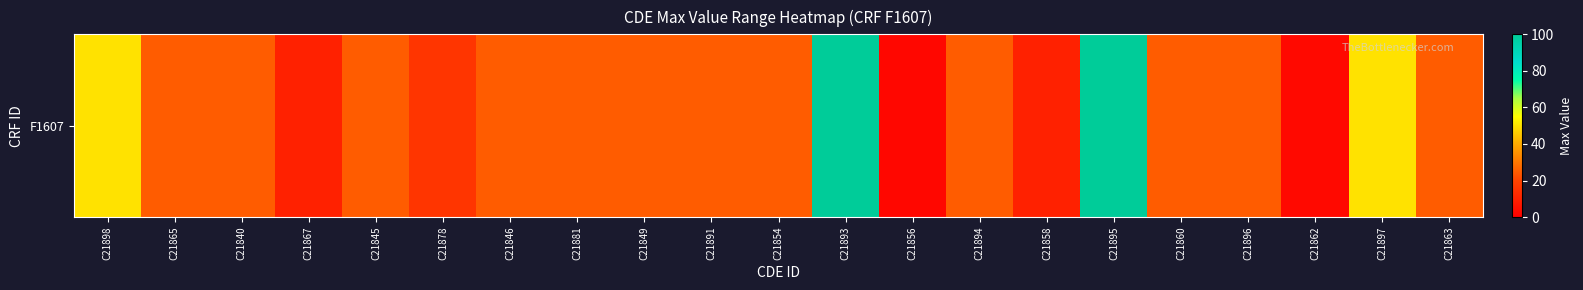

How many series are shown in this chart?

1